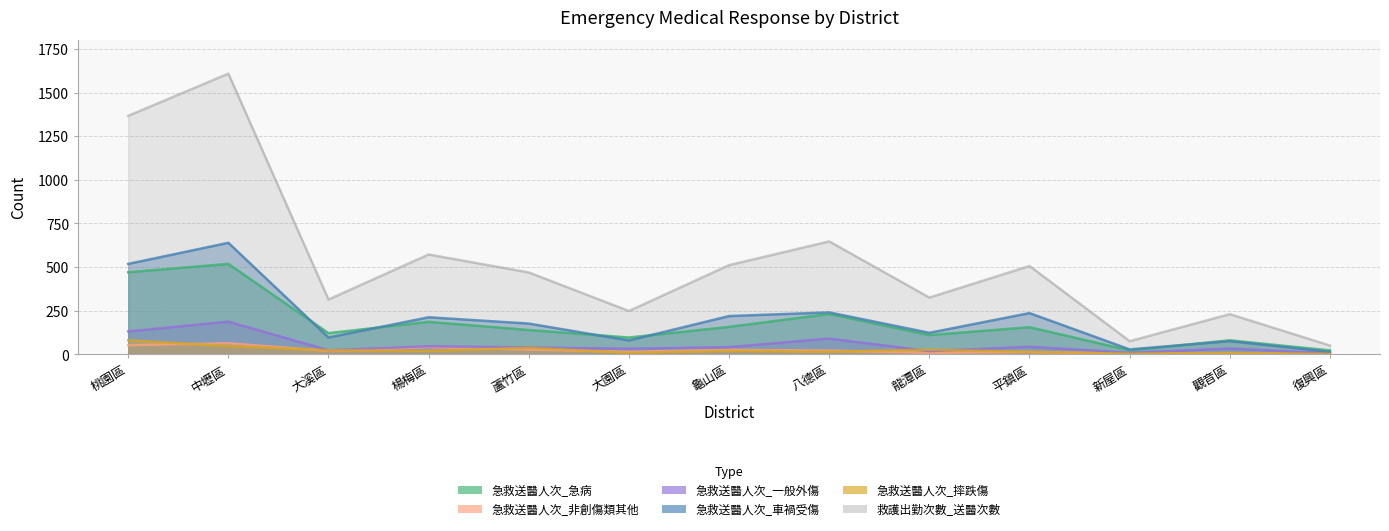

Which label corresponds to the smallest value in the chart?

復興區